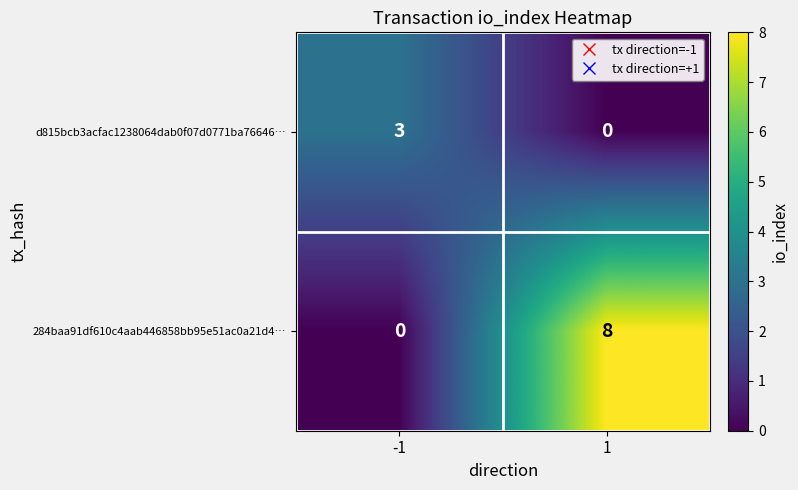

Rank the categories by 284baa91df610c4aab446858bb95e51ac0a21d4… value from lowest to highest.

-1, 1